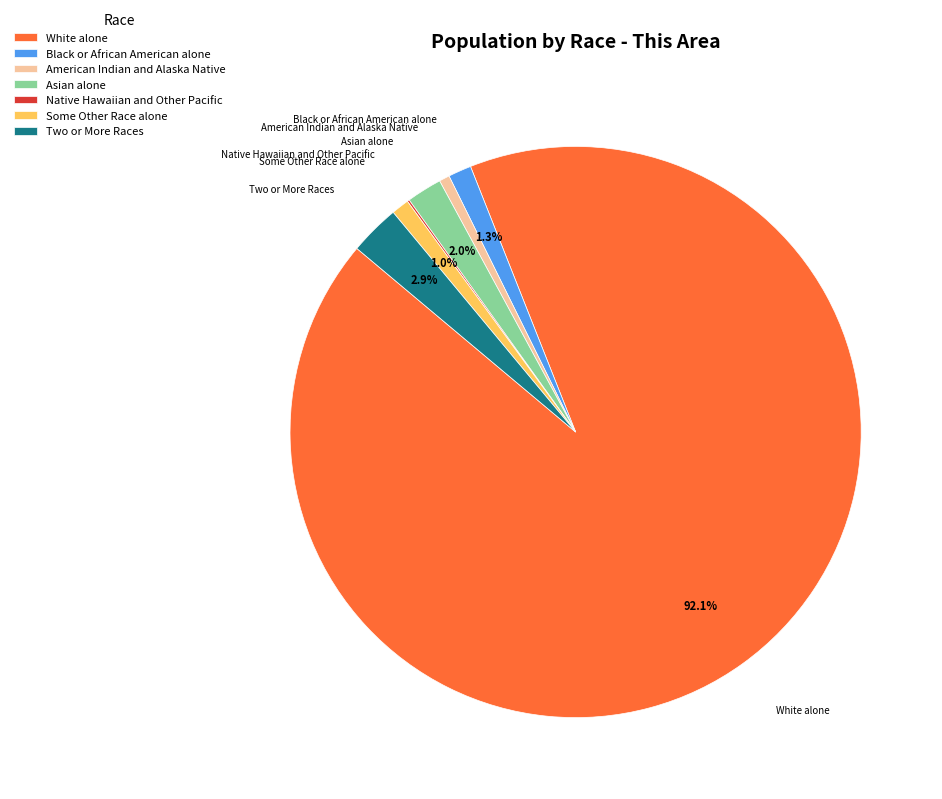

To the nearest percent, what is the difference between the largest and smallest slice percentages?

92%